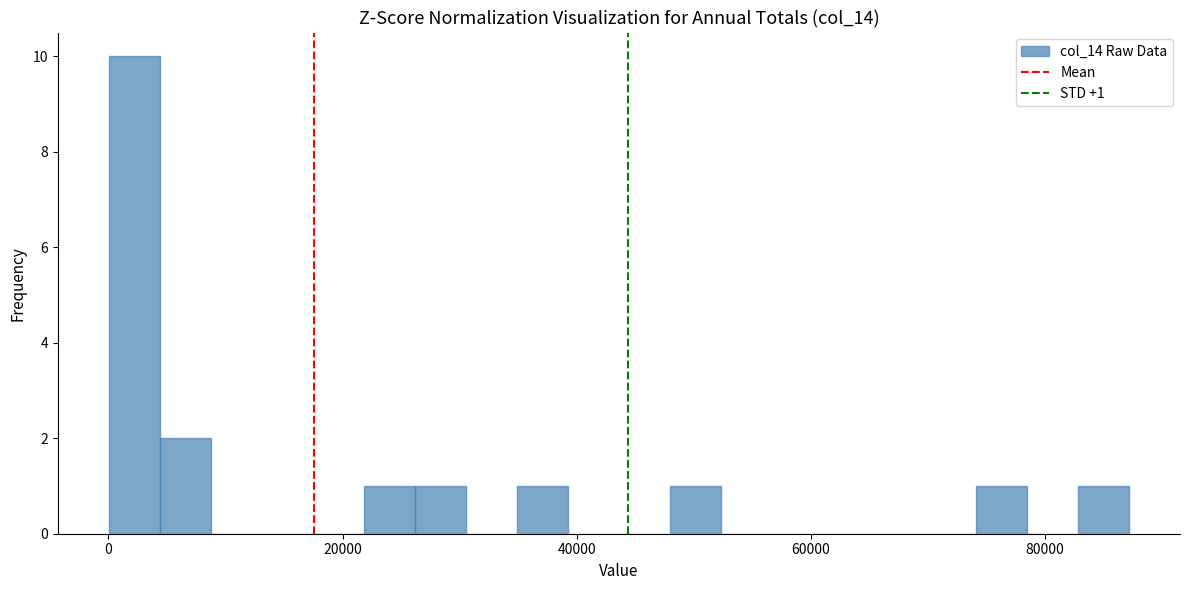

Around what value on the x-axis is the tallest bar? Give the approximate position of its centre, as read against the axis.

2000